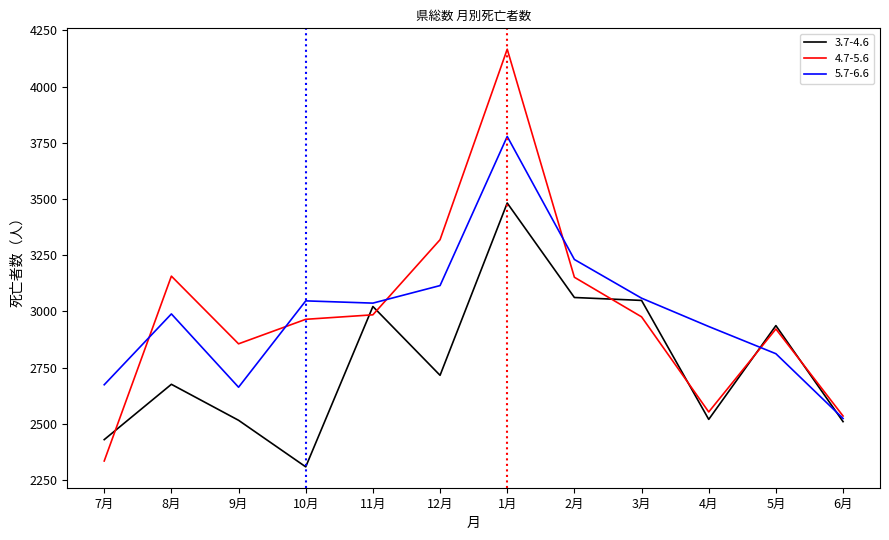

Where is 5.7-6.6 nearest to the value 3151?

12月